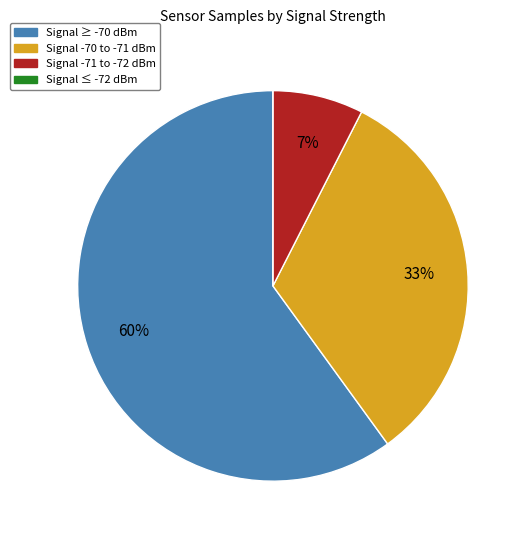

Between Signal -70 to -71 dBm and Signal -71 to -72 dBm, which is larger?

Signal -70 to -71 dBm